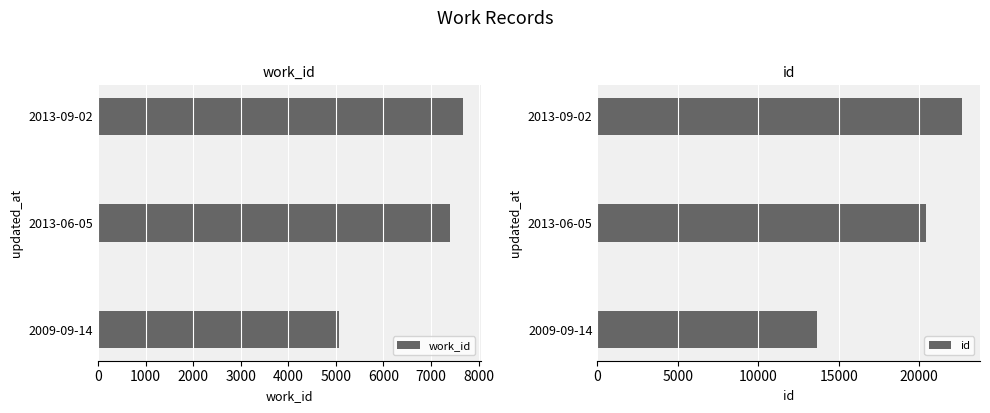

The value of id at 2013-06-05 is 20416. True or false?

True